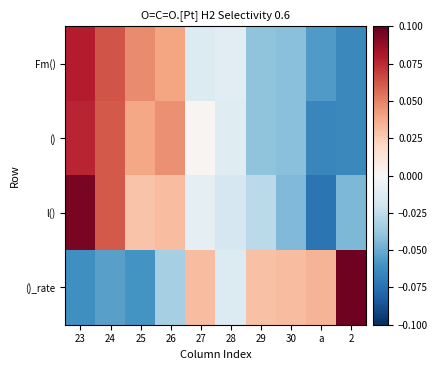

Which series has the largest range (max minus min)?

l()